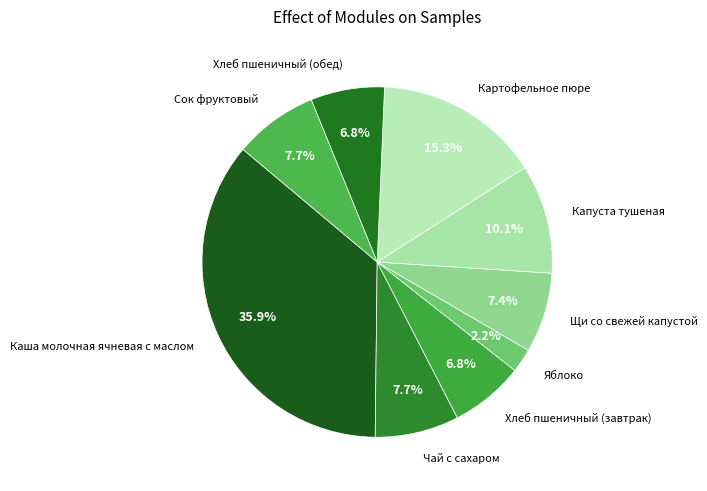

Does Щи со свежей капустой represent more than half of the total?

No